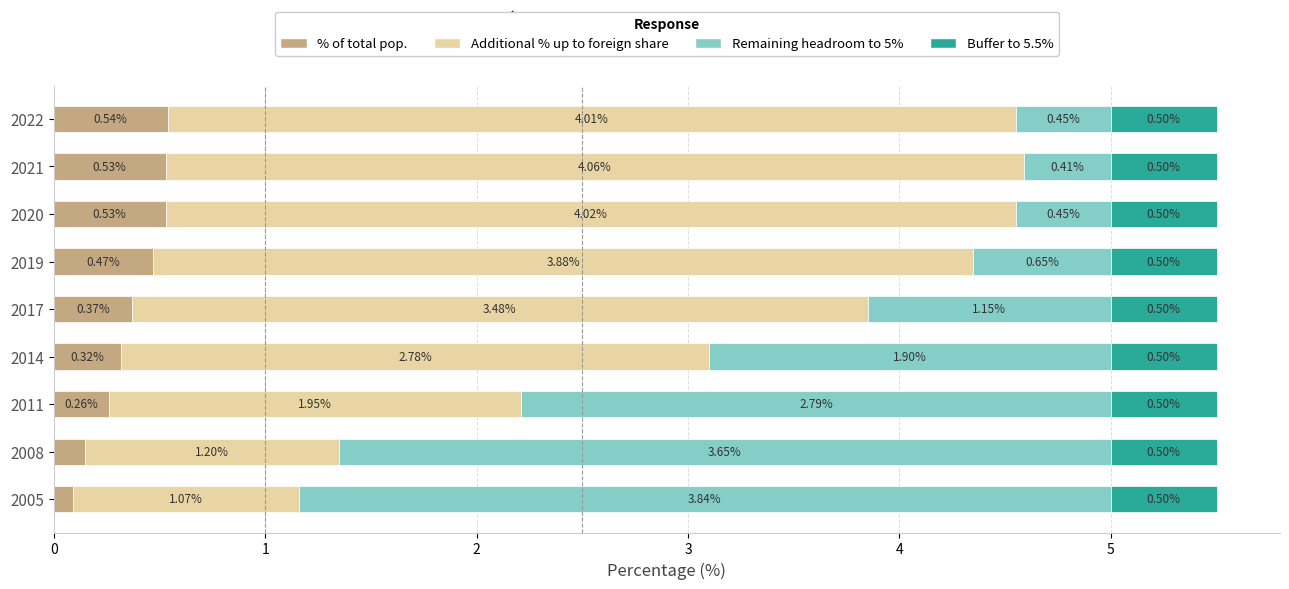

How many categories are shown in the chart?

9